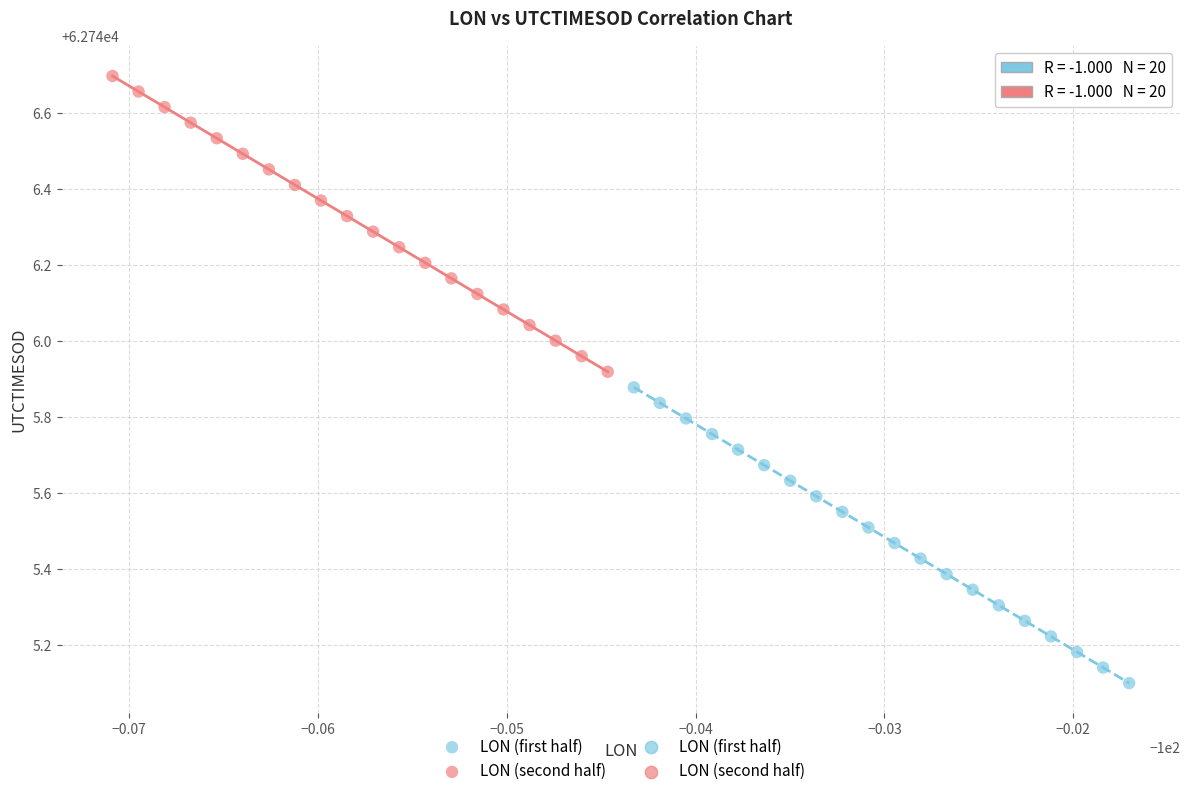

Which series contains the highest Y value?

LON (second half)